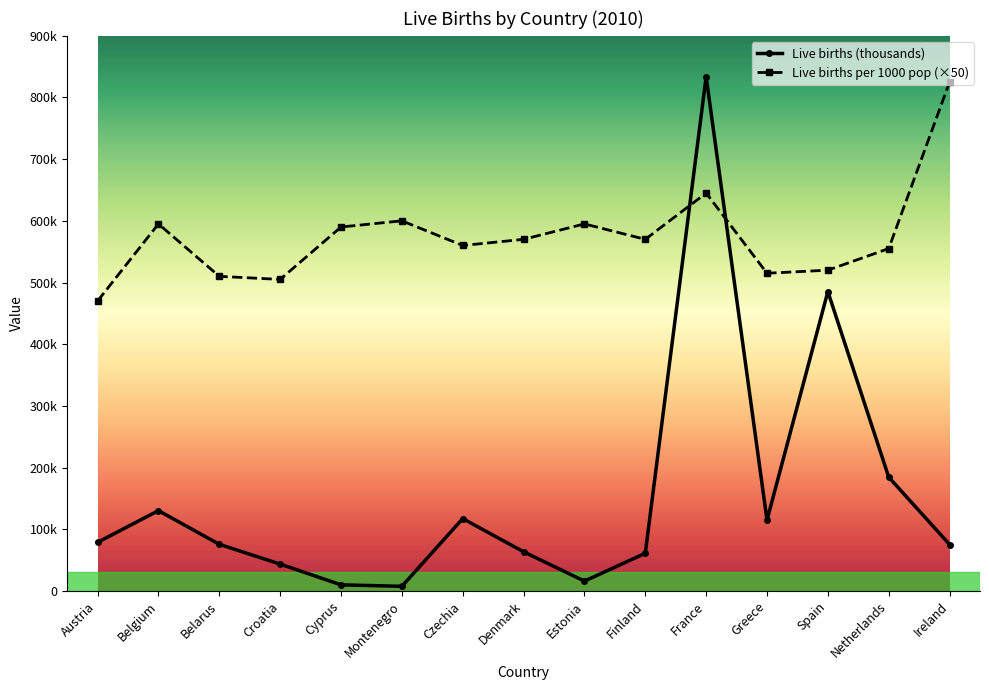

What position from the left is Spain?

13